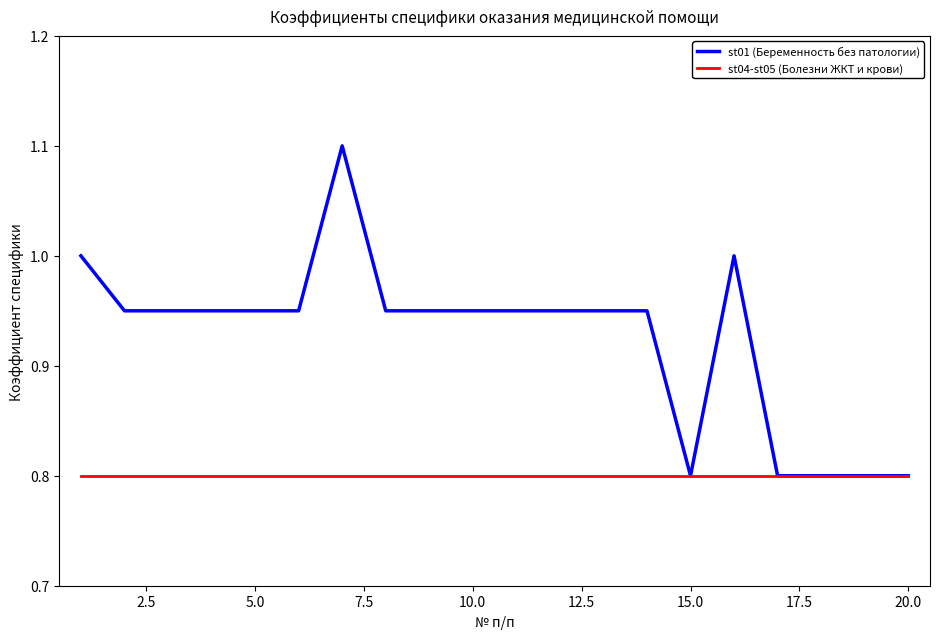

Which series has the widest spread of values?

st01 (Беременность без патологии)